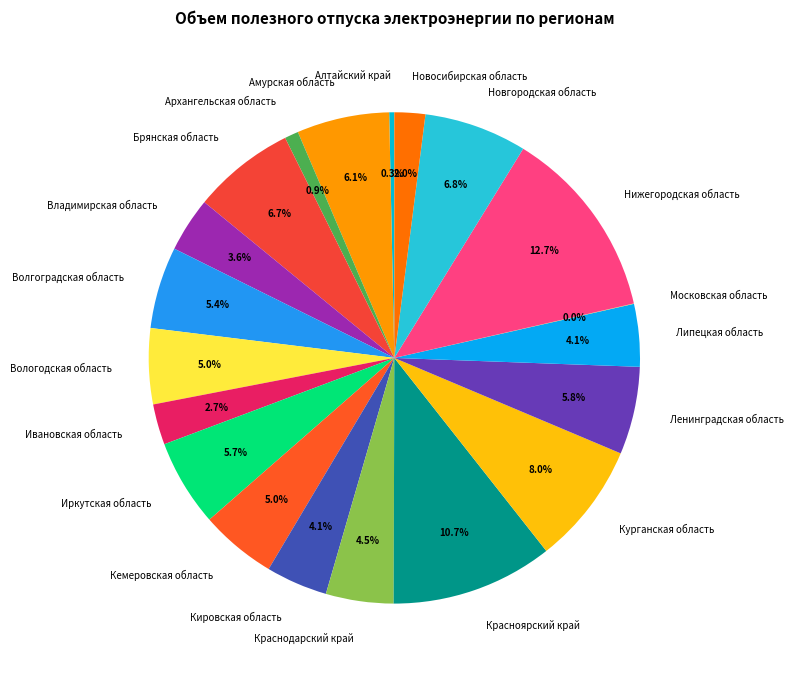

True or false: Вологодская область accounts for 15% of the total.

False